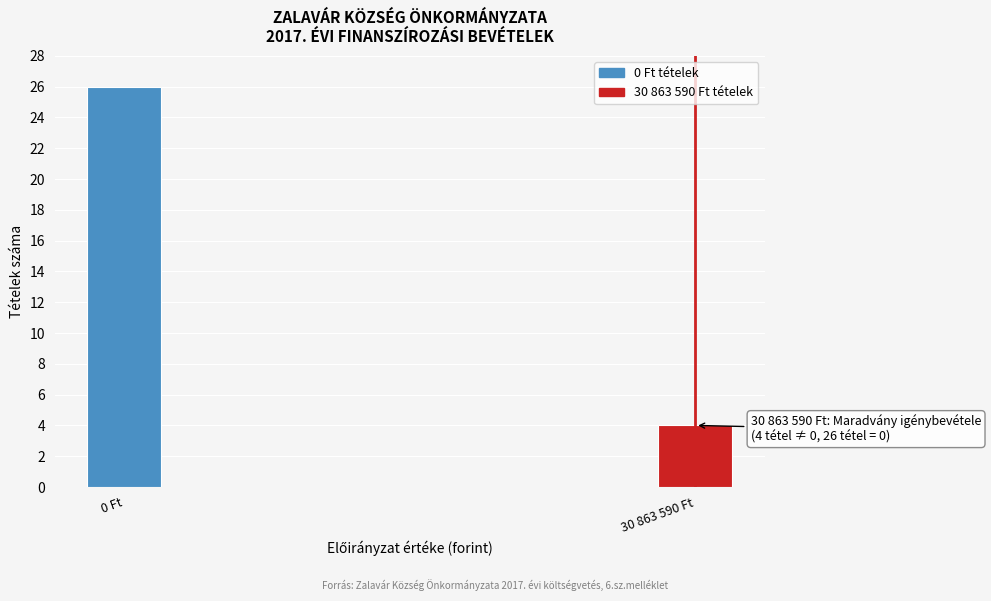

Reading left to right, what are all the values shown in this chart?

0 Ft=26	30 863 590 Ft=4